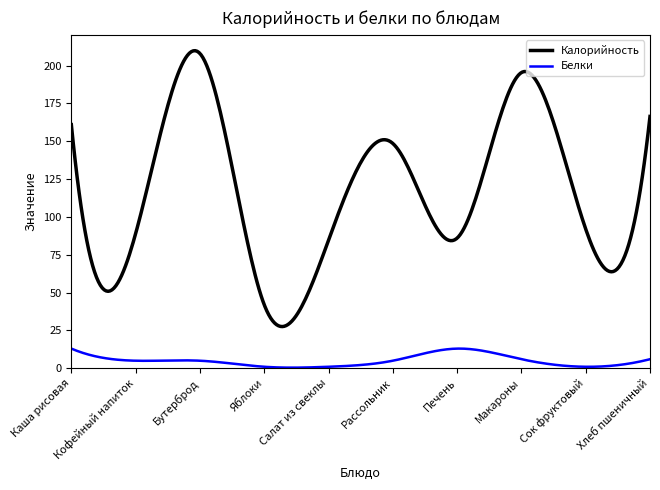

Which series has the widest spread of values?

Калорийность